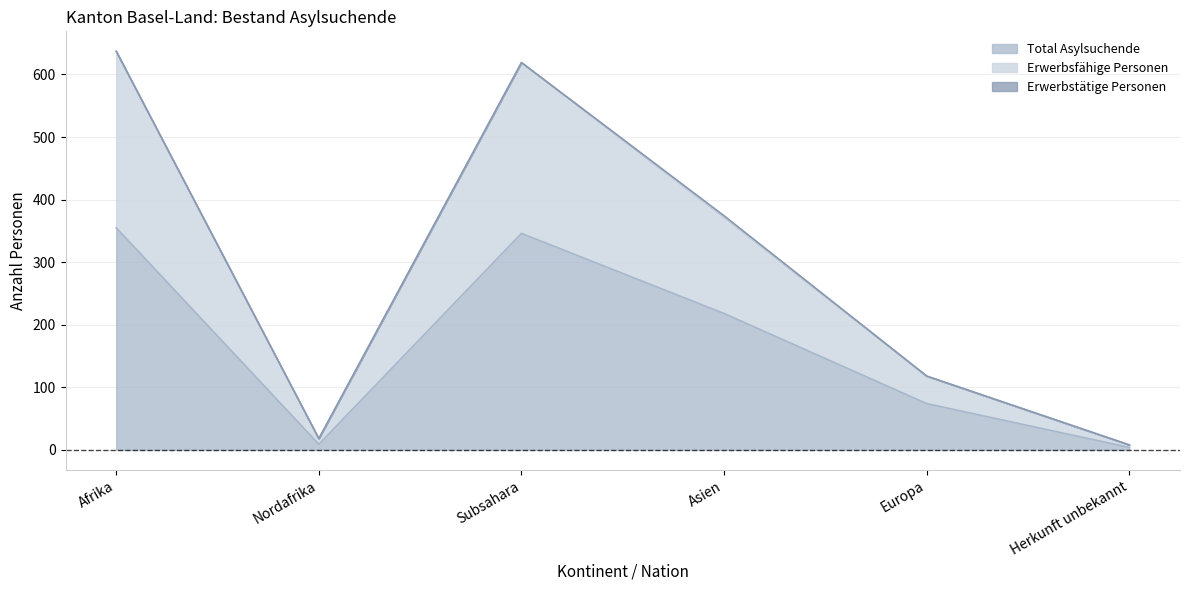

The value of Total Asylsuchende at Asien is 112. True or false?

False